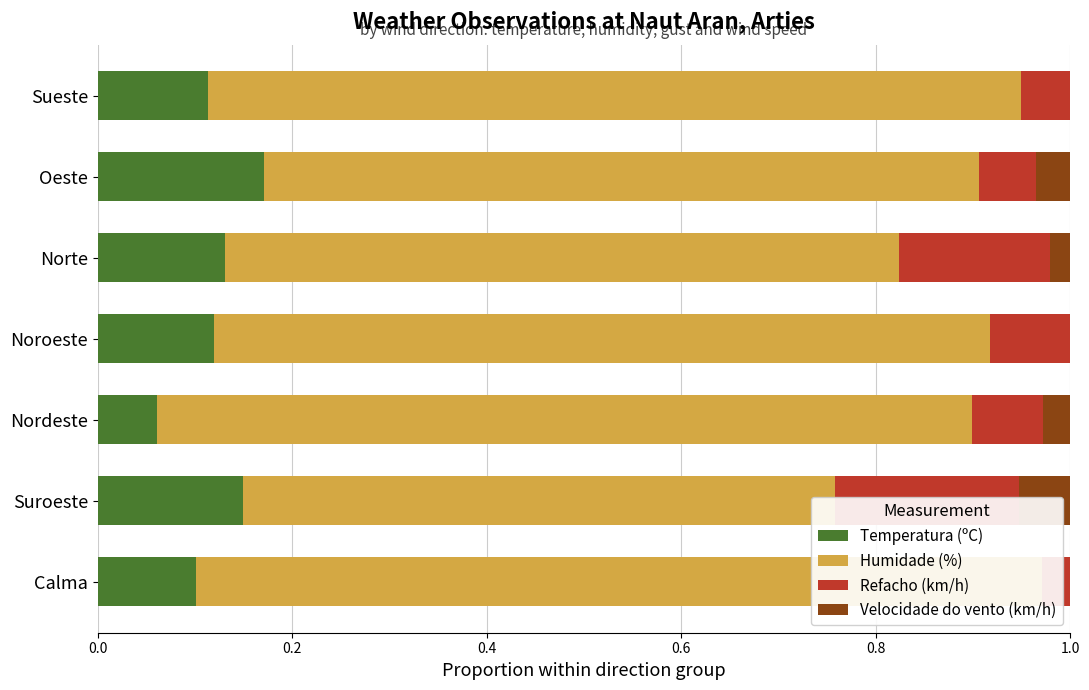

Which series has the largest range (max minus min)?

Humidade (%)